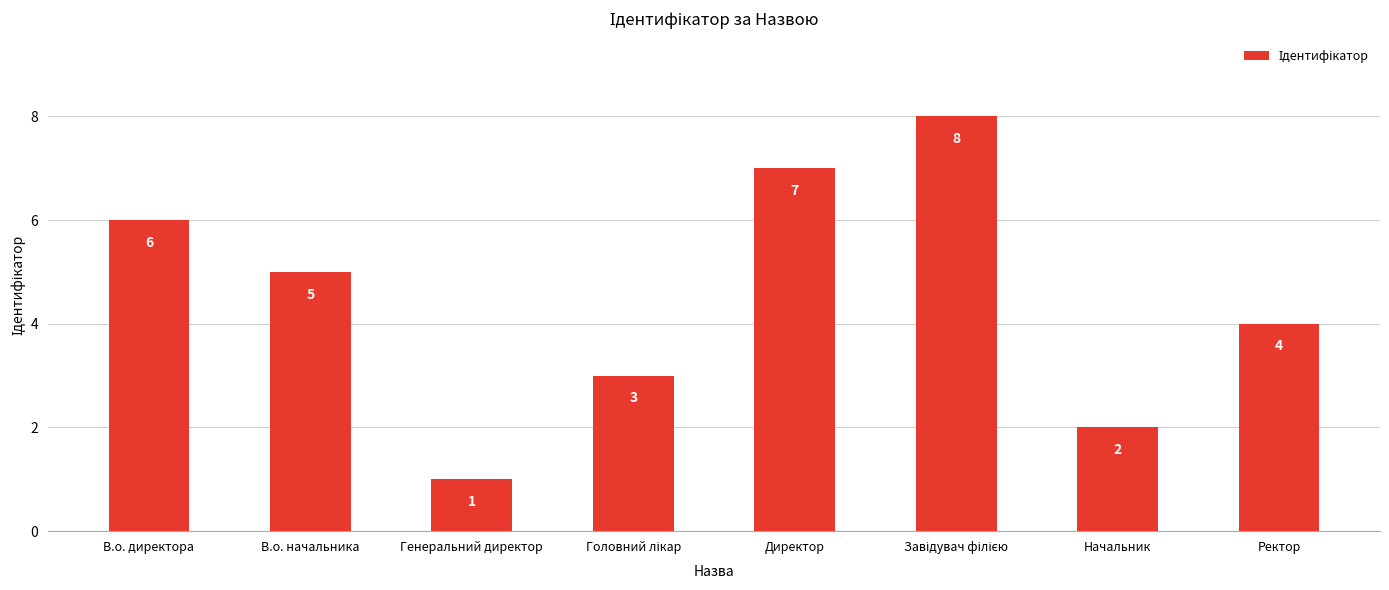

The chart shows a value of 8 at В.о. начальника. True or false?

False